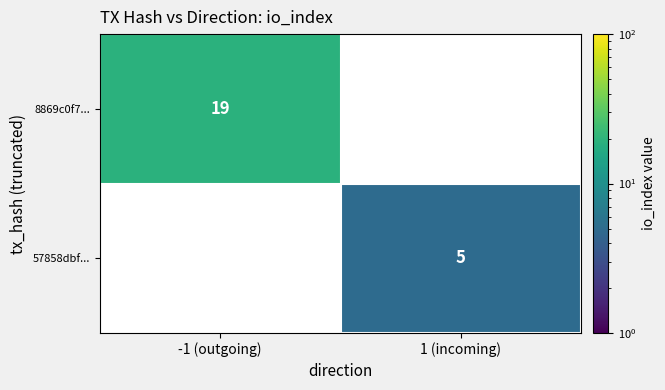

True or false: 57858dbf... has a value of 5 at 1 (incoming).

True